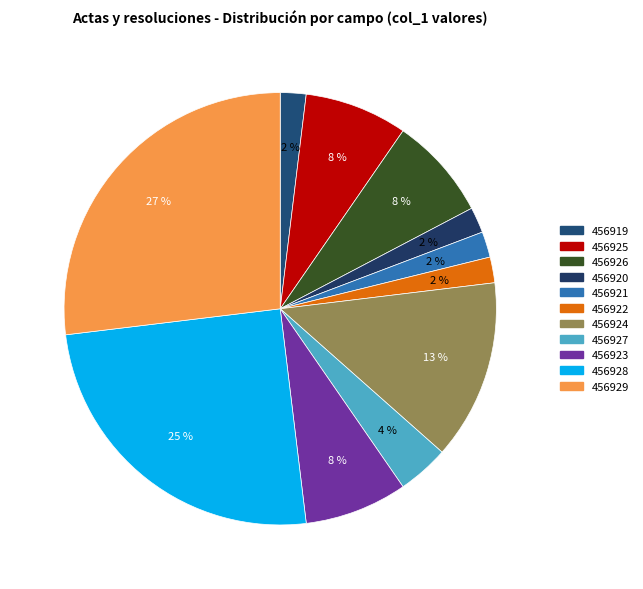

To the nearest percent, what is the combined percentage of 456927 and 456919?

6%